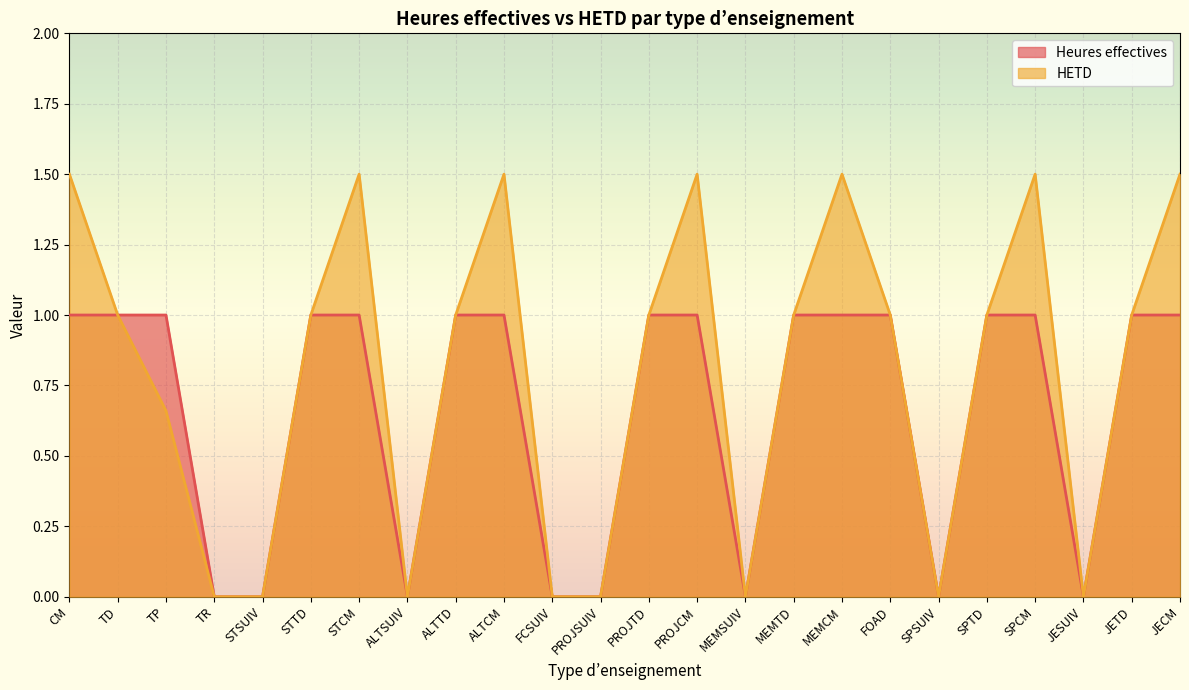

At which category does Heures effectives reach its first local valley?

ALTSUIV